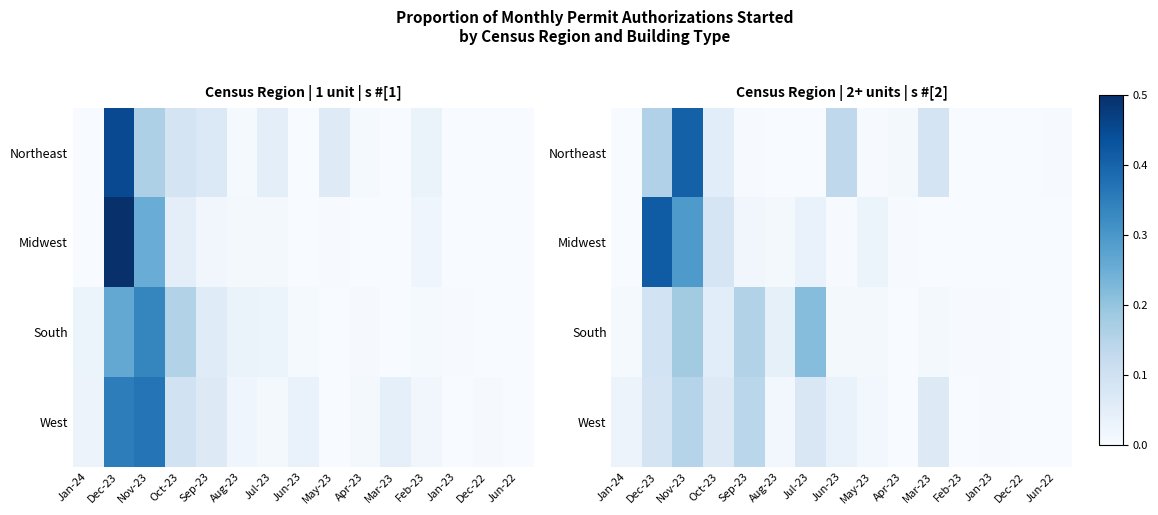

True or false: Northeast has a value of 0.1 at Oct-23.

True